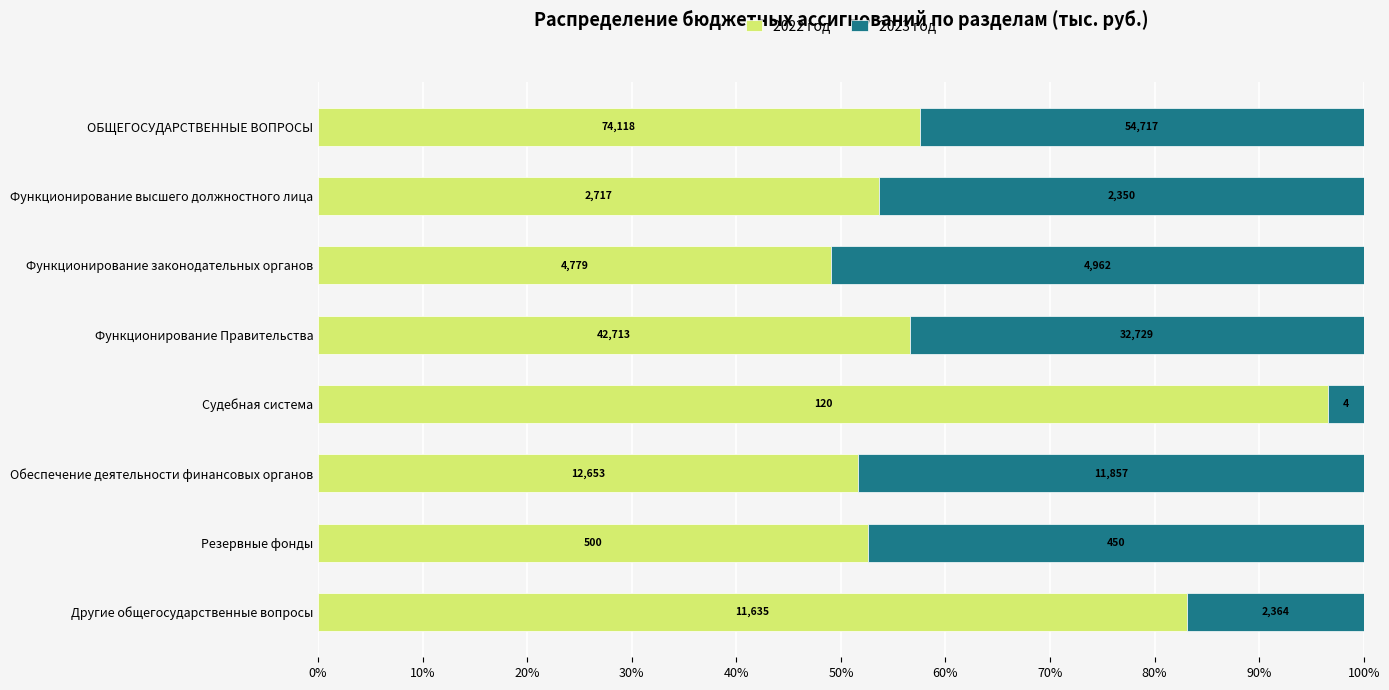

What are all the series names shown in the legend?

2022 год, 2023 год